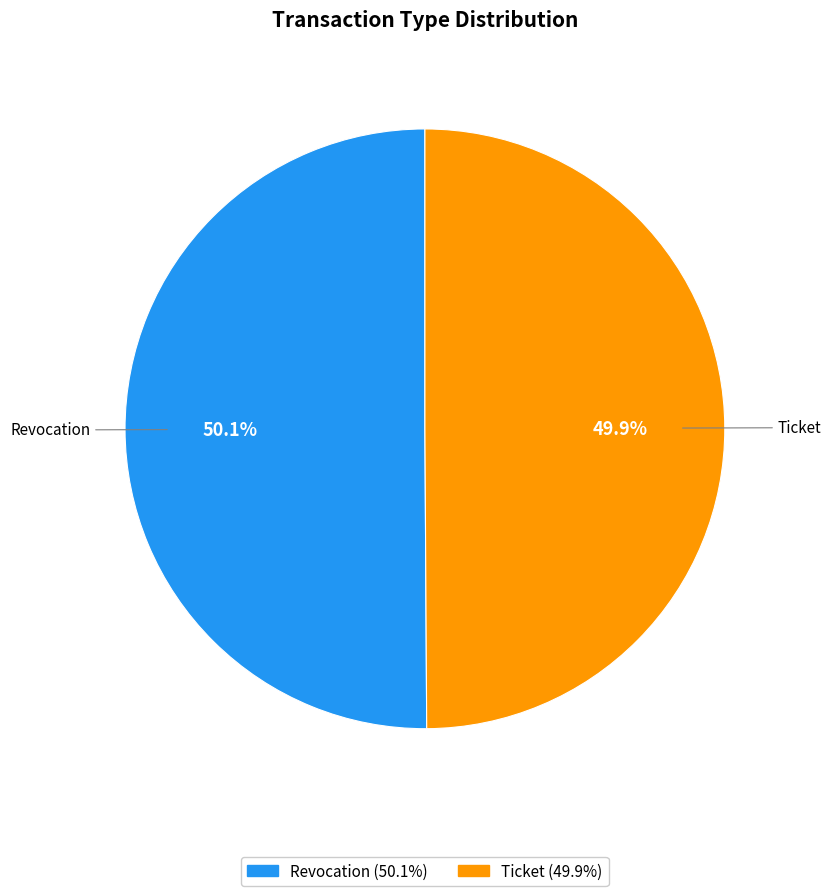

What is the ratio of the value at Revocation to the value at Ticket?

1.0